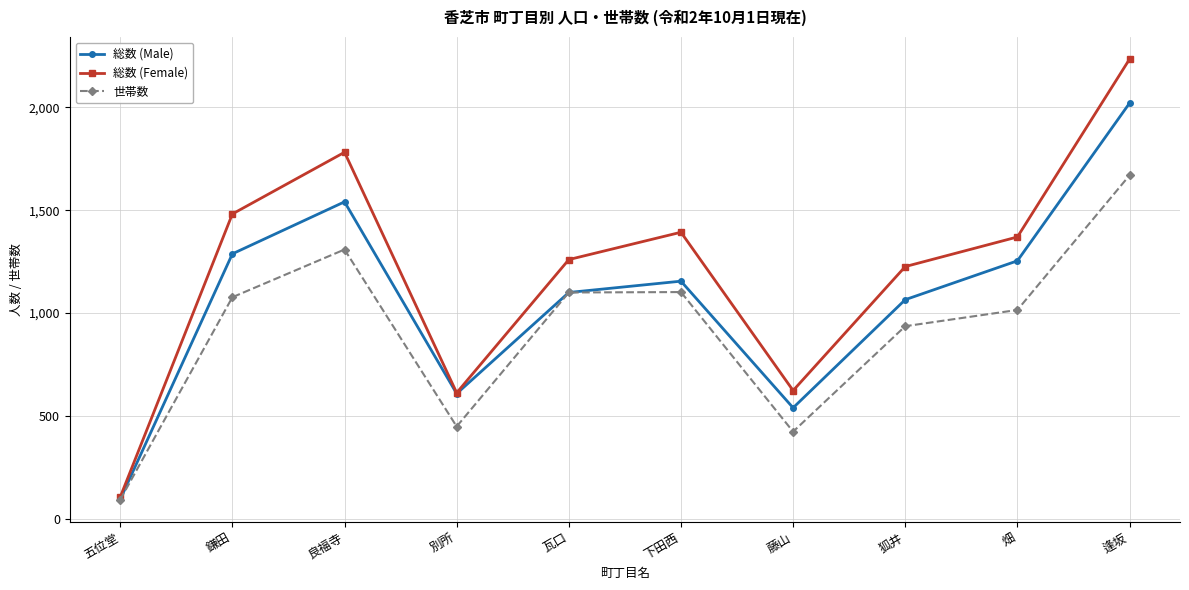

True or false: 総数 (Female) has a value of 2235 at 逢坂.

True